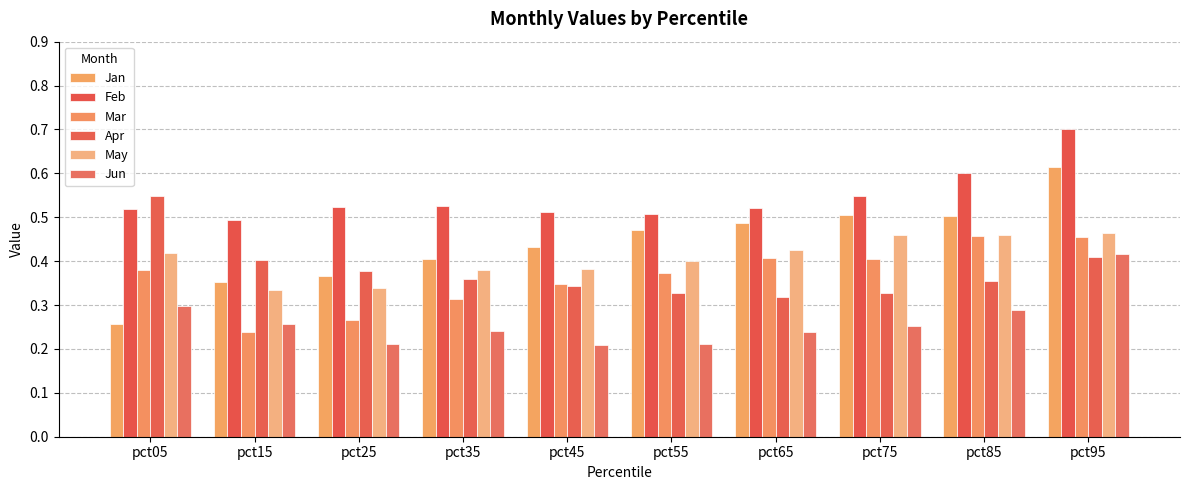

List the series in order of their peak value, highest first.

Feb, Jan, Apr, May, Mar, Jun